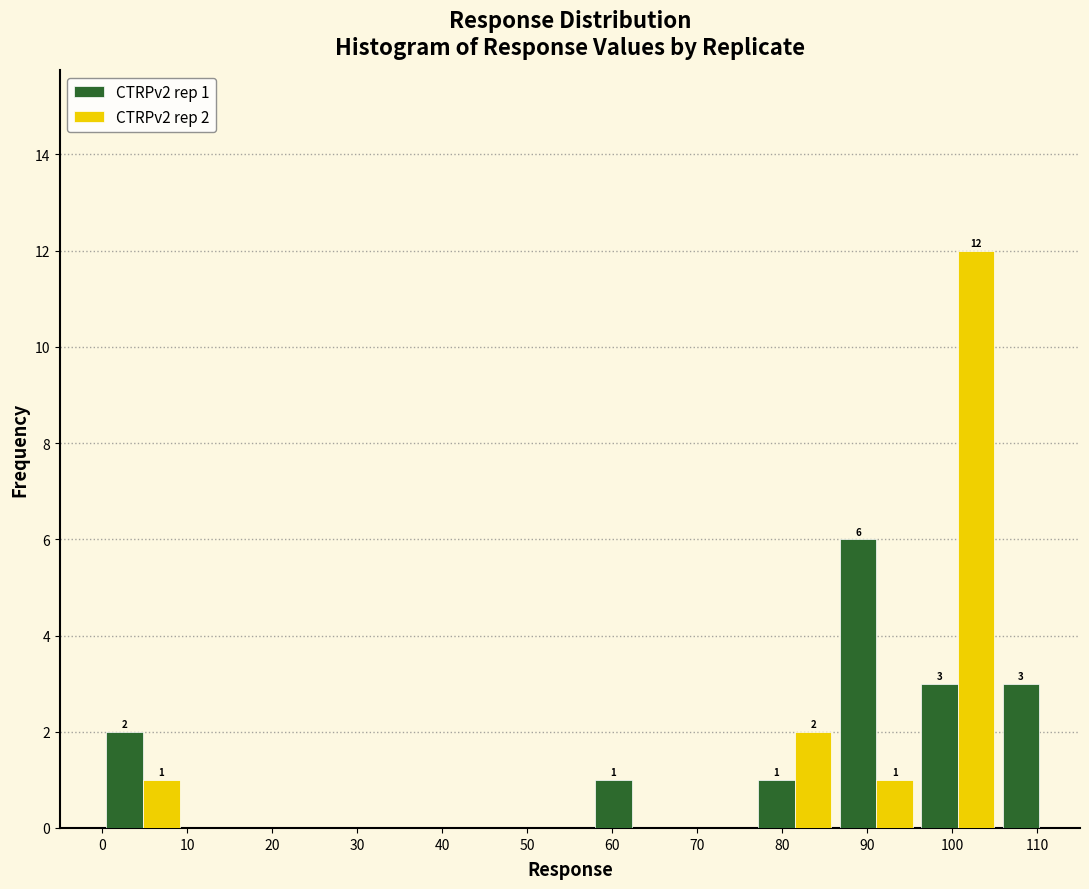

In the CTRPv2 rep 2 series, which range on the x-axis has the tallest bar?

96 to 105